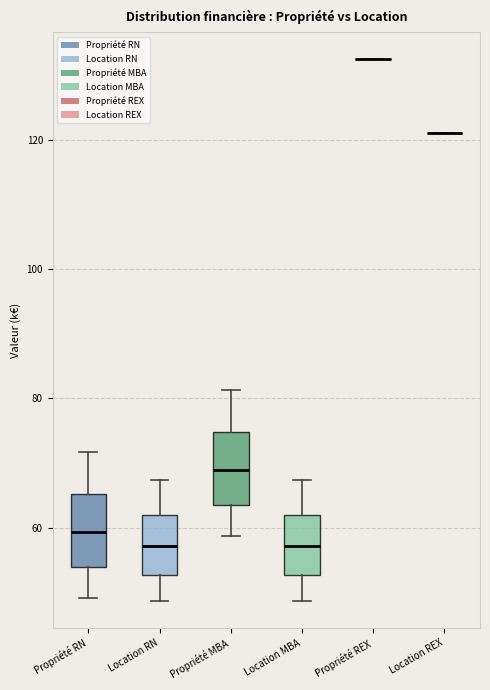

Reading left to right, read every box against the y-axis: the position of its median line, the range the box covers, and the ends of its whiskers. The values are not printed on the chart, so give them approximately, as read against the axis.

Propriété RN: median 60, box 54 to 66, whiskers 50 to 72
Location RN: median 58, box 52 to 62, whiskers 48 to 68
Propriété MBA: median 68, box 64 to 74, whiskers 58 to 82
Location MBA: median 58, box 52 to 62, whiskers 48 to 68
Propriété REX: box collapsed to a line at 132, whiskers 132 to 132
Location REX: box collapsed to a line at 120, whiskers 120 to 120